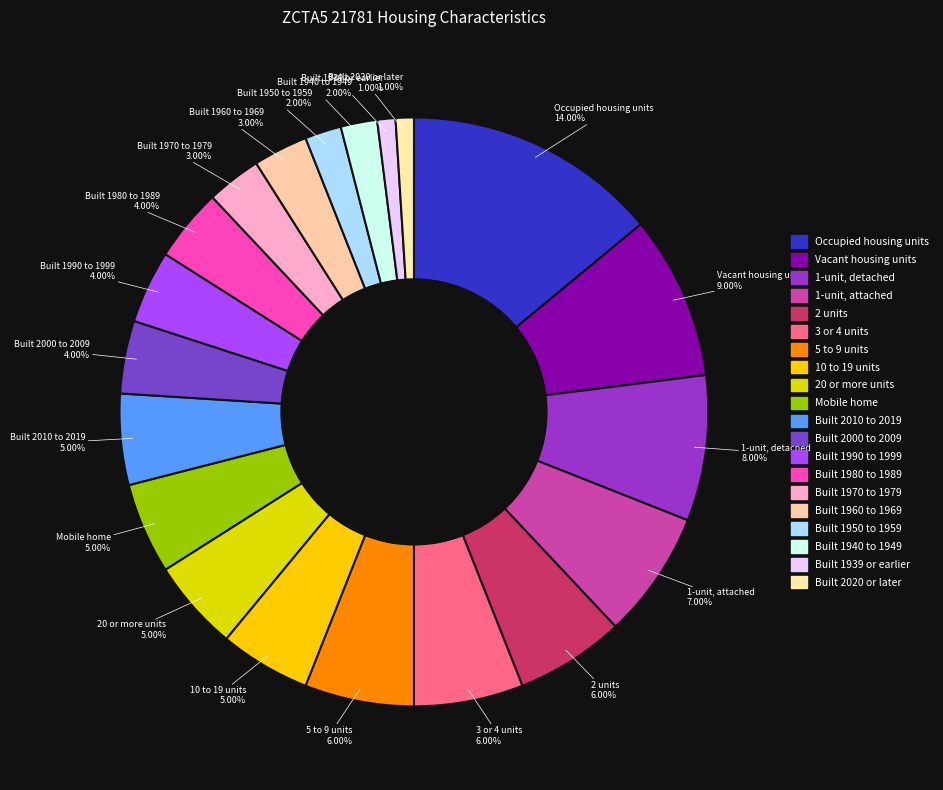

To the nearest percent, what percentage of the pie is Built 2000 to 2009?

4%